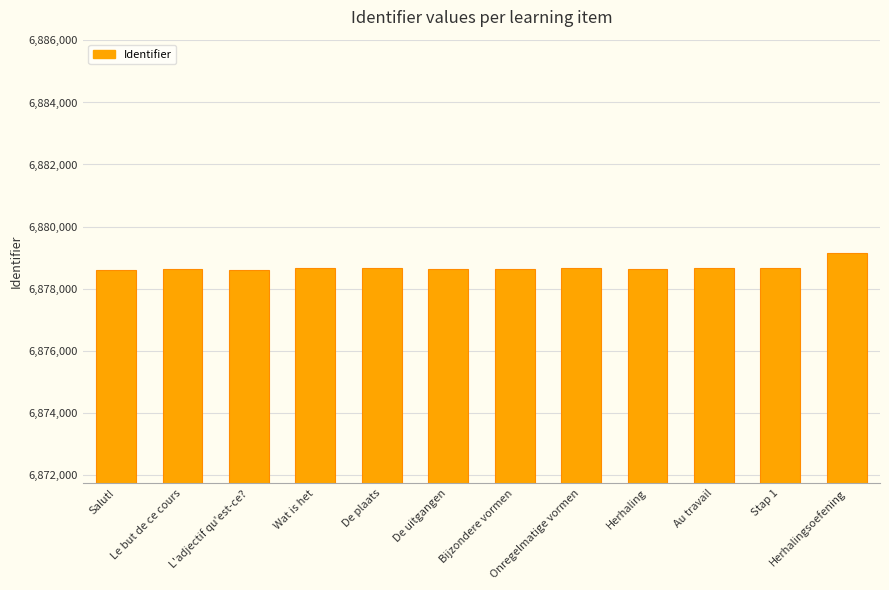

Does the chart contain any negative values?

No